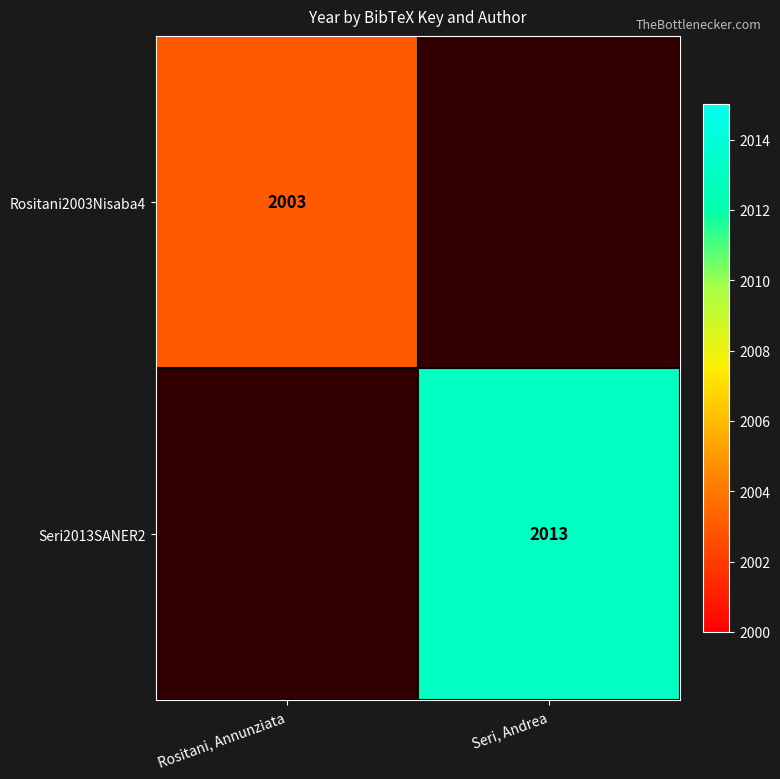

True or false: Seri2013SANER2 has a value of 2013 at Seri, Andrea.

True